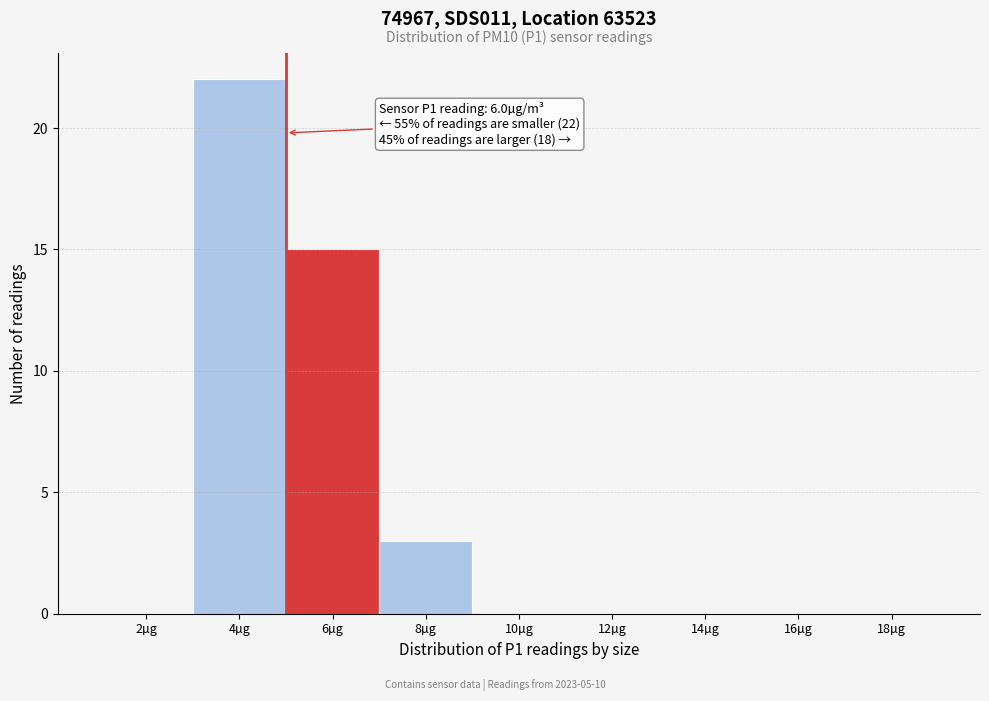

Reading right to left, list all the values displayed in this chart.

18µg=0	16µg=0	14µg=0	12µg=0	10µg=0	8µg=3	6µg=15	4µg=22	2µg=0